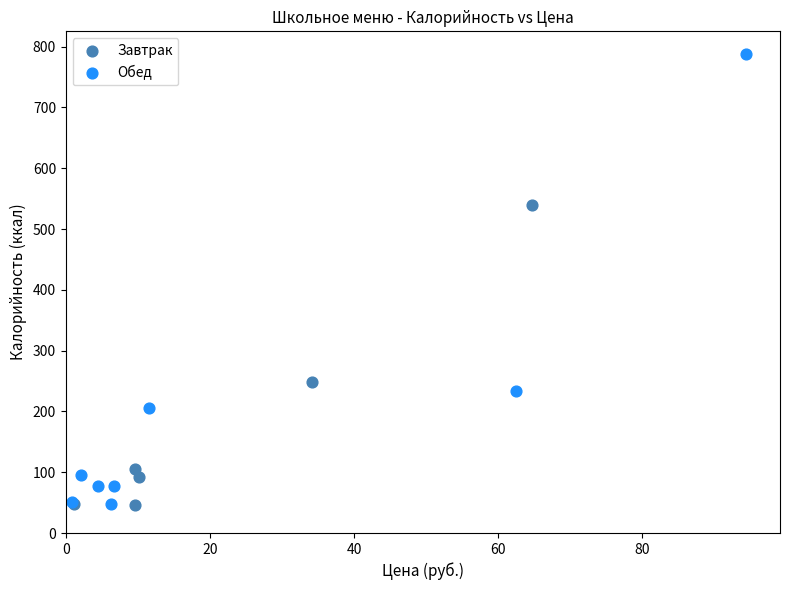

Which series reaches the maximum Y coordinate?

Обед